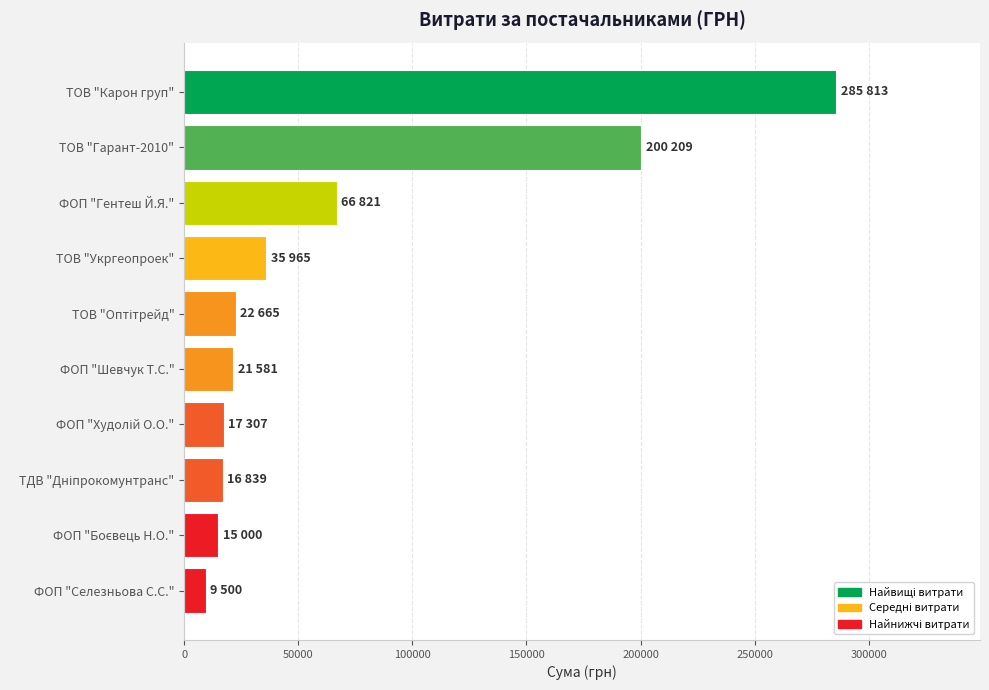

What is the label of the 2nd bar from the top?

ТОВ "Гарант-2010"